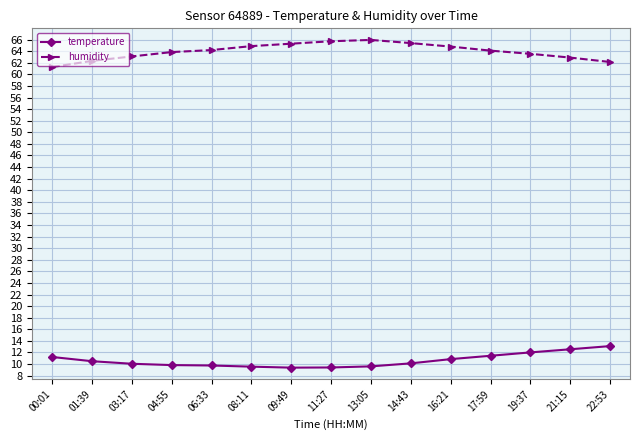

True or false: temperature and humidity cross at least once.

False